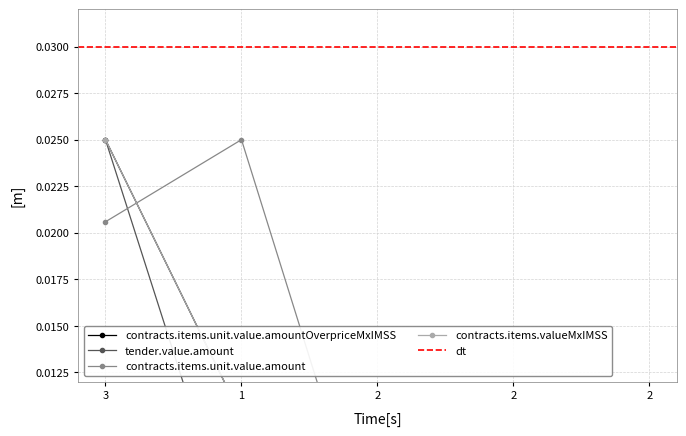

After their last crossing, which series has the higher values: contracts.items.unit.value.amount or contracts.items.valueMxIMSS?

contracts.items.unit.value.amount